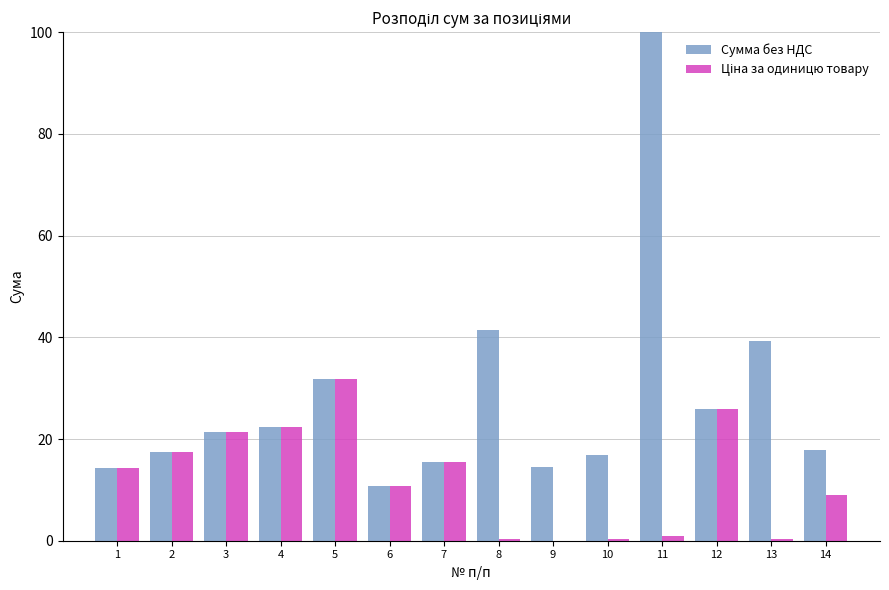

Is it true that Сумма без НДС equals 25.9 at 12?

True